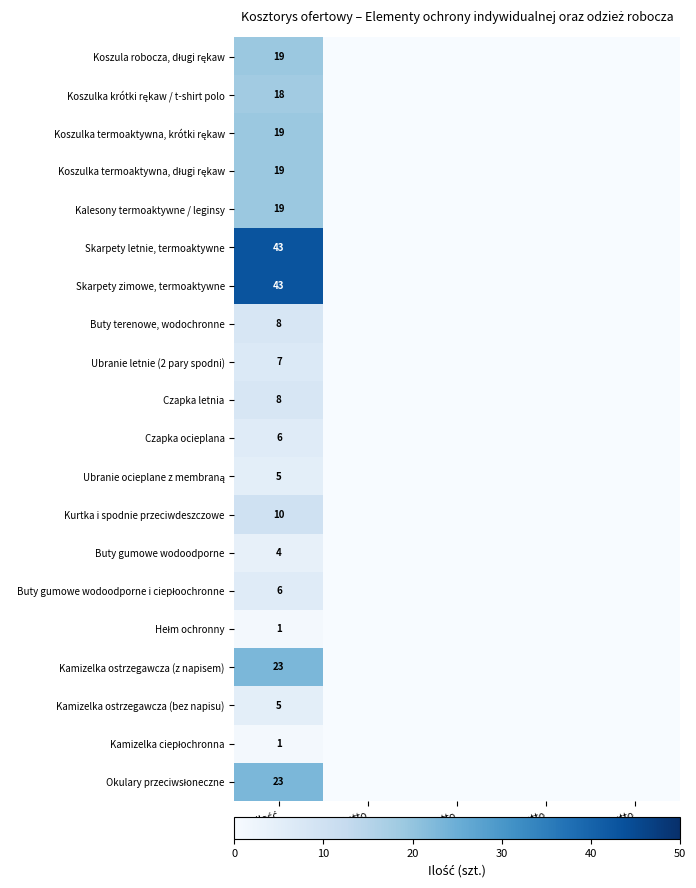

At Wartość brutto, list the series in order from largest to smallest.

Koszula robocza, długi rękaw, Koszulka krótki rękaw / t-shirt polo, Koszulka termoaktywna, krótki rękaw, Koszulka termoaktywna, długi rękaw, Kalesony termoaktywne / leginsy, Skarpety letnie, termoaktywne, Skarpety zimowe, termoaktywne, Buty terenowe, wodochronne, Ubranie letnie (2 pary spodni), Czapka letnia, Czapka ocieplana, Ubranie ocieplane z membraną, Kurtka i spodnie przeciwdeszczowe, Buty gumowe wodoodporne, Buty gumowe wodoodporne i ciepłoochronne, Hełm ochronny, Kamizelka ostrzegawcza (z napisem), Kamizelka ostrzegawcza (bez napisu), Kamizelka ciepłochronna, Okulary przeciwsłoneczne